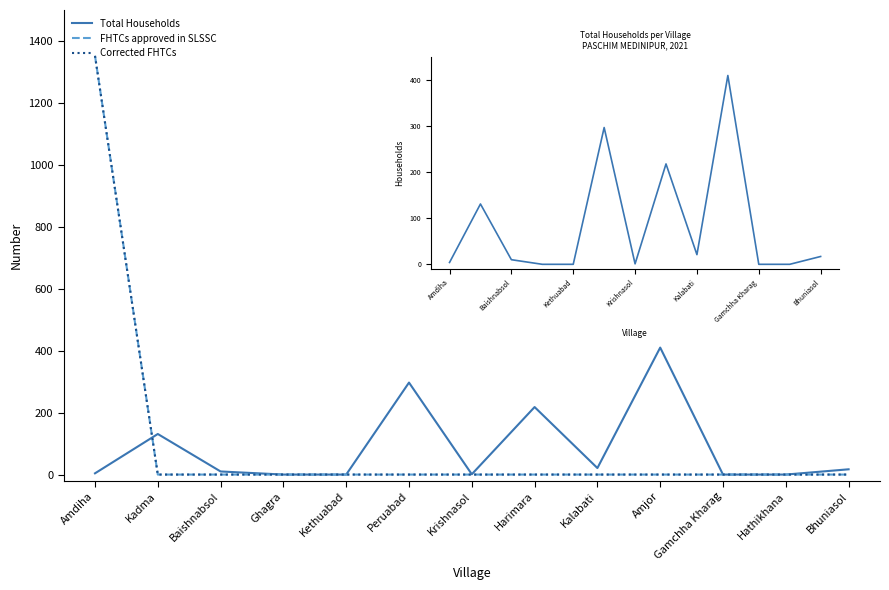

At which label does Total Households first exceed 10?

Kadma